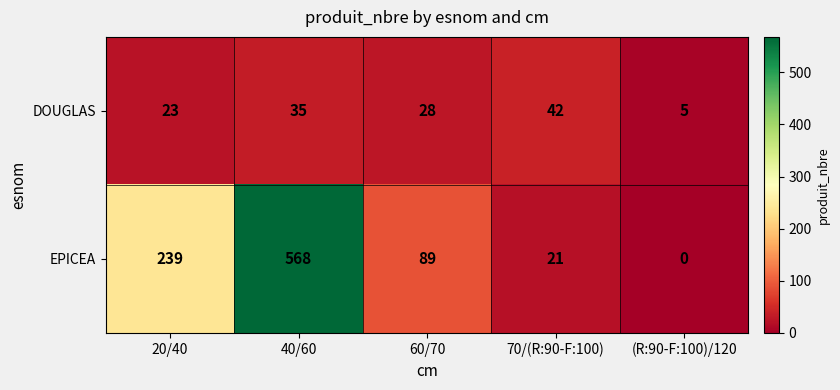

What is the approximate value of EPICEA at 40/60?

568